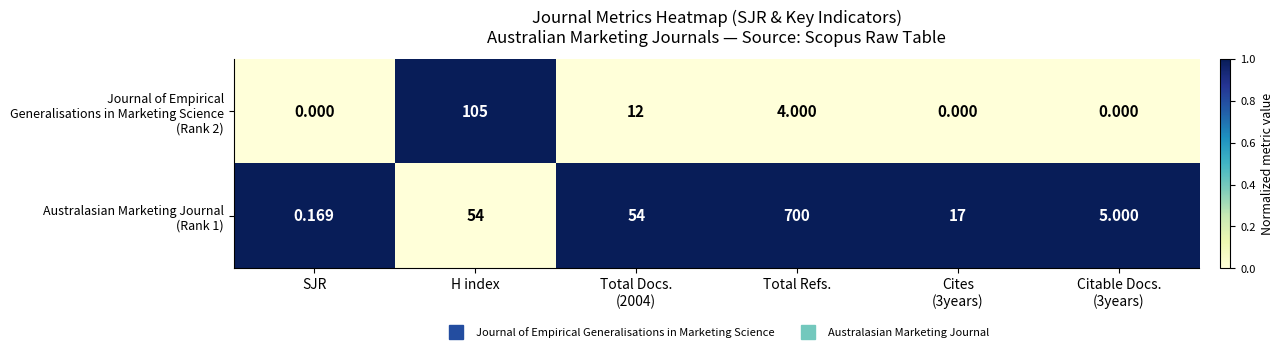

At which category is the sum across all series the highest?

Total Refs.